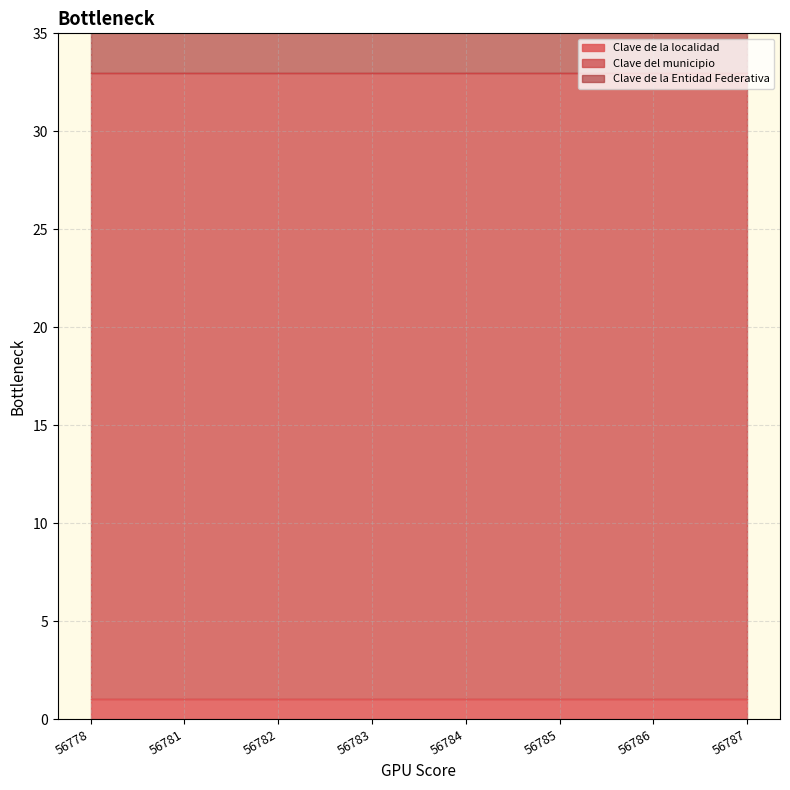

What is the lowest value of the Clave de la localidad series?

1